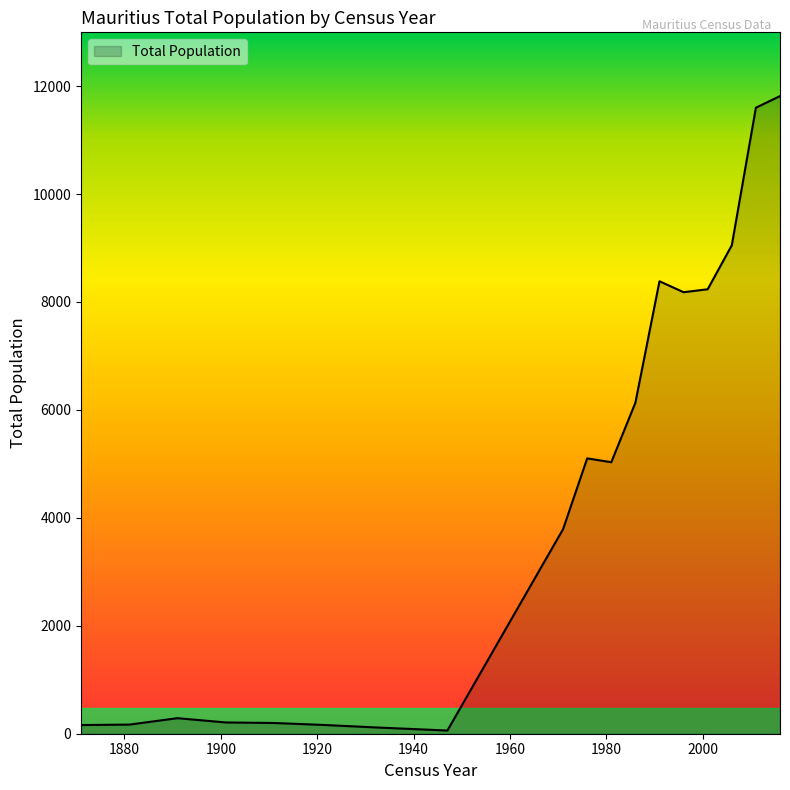

What is the maximum value shown in the chart?

11815